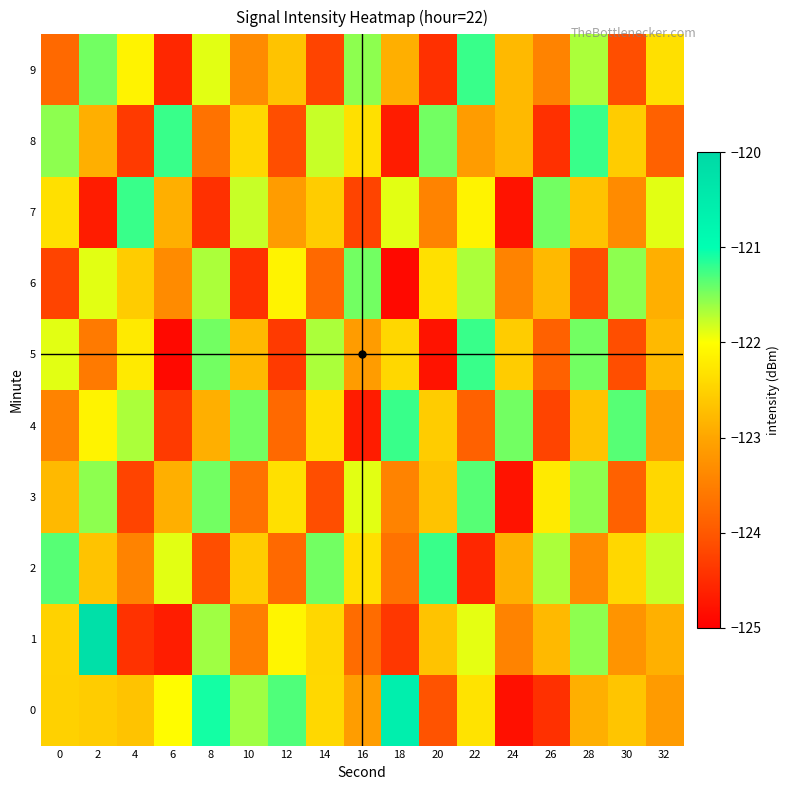

What is the spread (max minus min) of values at 32?

2.1